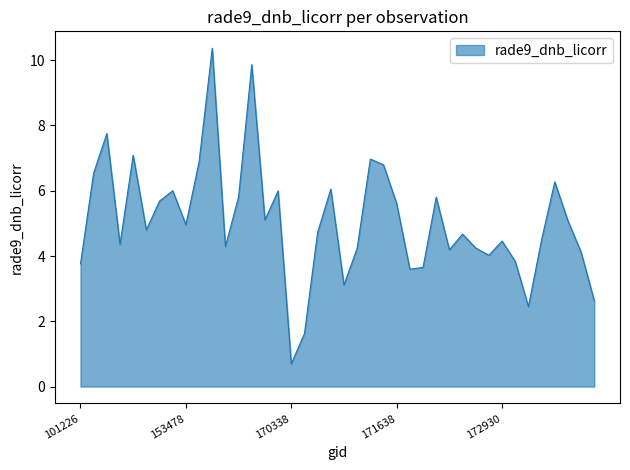

What is the greatest value displayed?

10.4